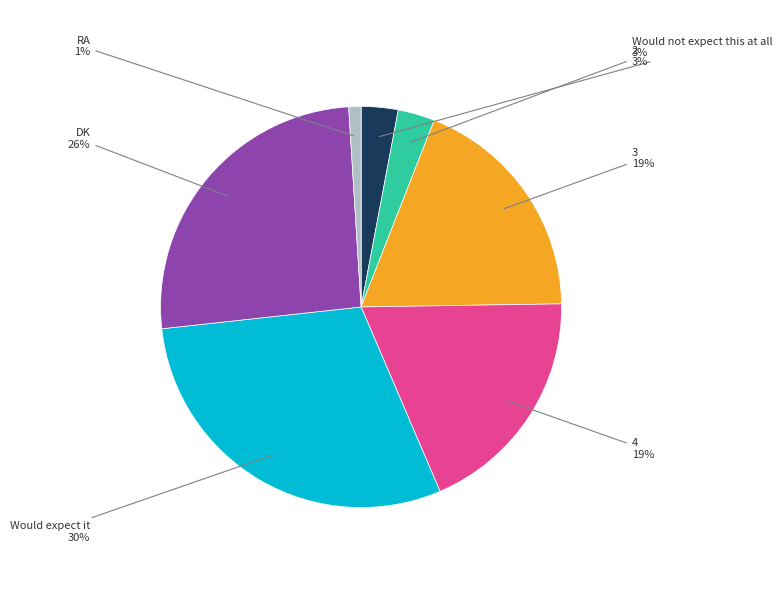

To the nearest percent, what is the average slice percentage?

14%